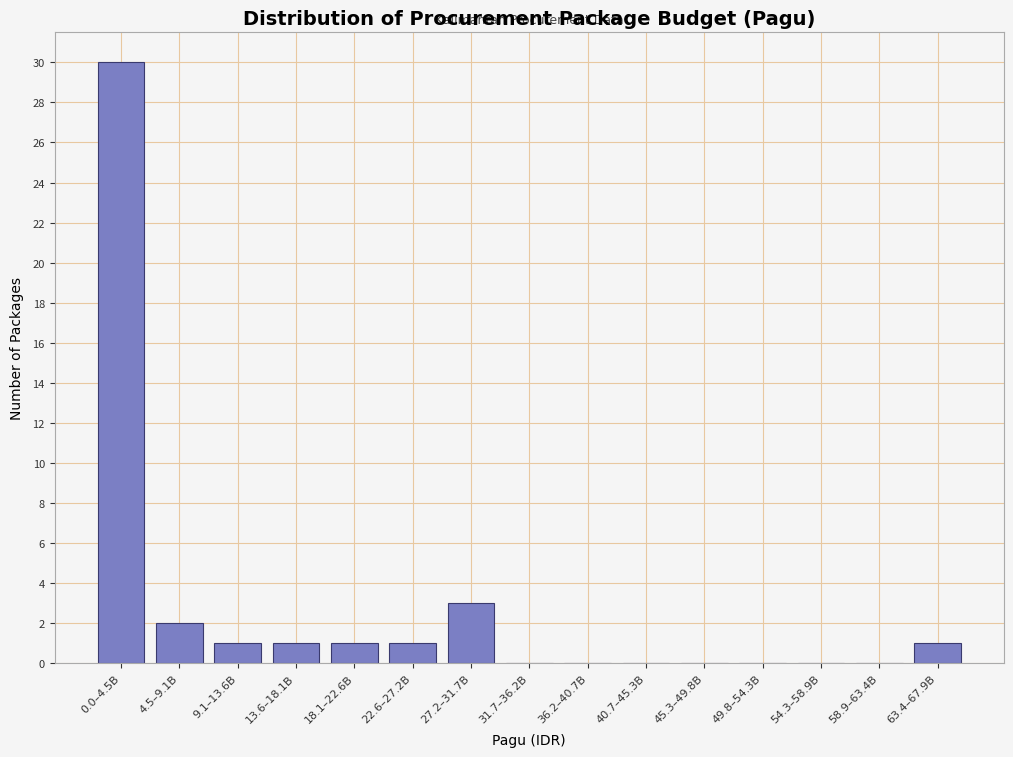

Reading left to right, extract all data points from this chart.

0.0–4.5B=30	4.5–9.1B=2	9.1–13.6B=1	13.6–18.1B=1	18.1–22.6B=1	22.6–27.2B=1	27.2–31.7B=3	31.7–36.2B=0	36.2–40.7B=0	40.7–45.3B=0	45.3–49.8B=0	49.8–54.3B=0	54.3–58.9B=0	58.9–63.4B=0	63.4–67.9B=1